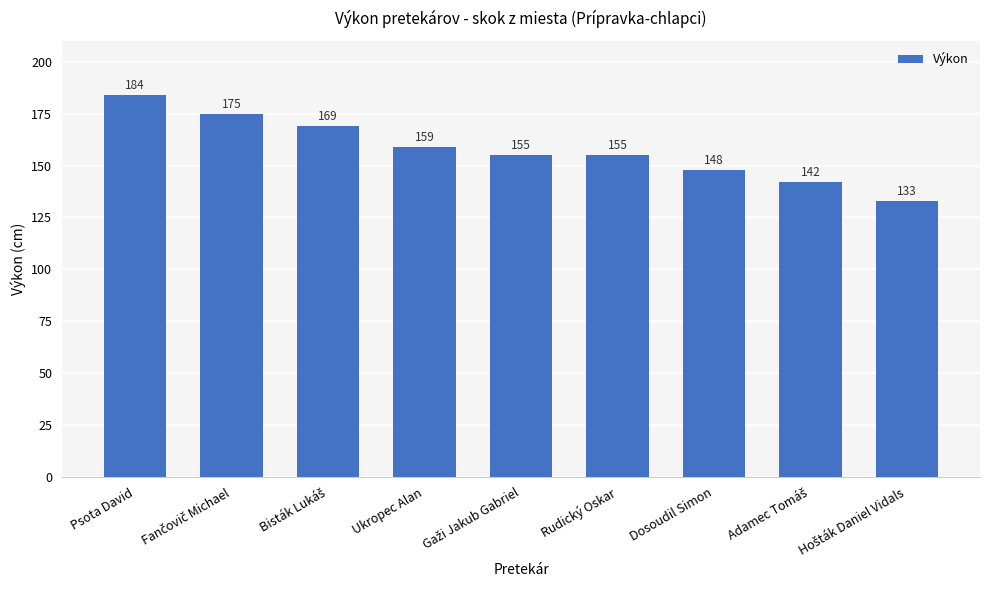

At which category does the chart reach its peak across all series?

Psota David